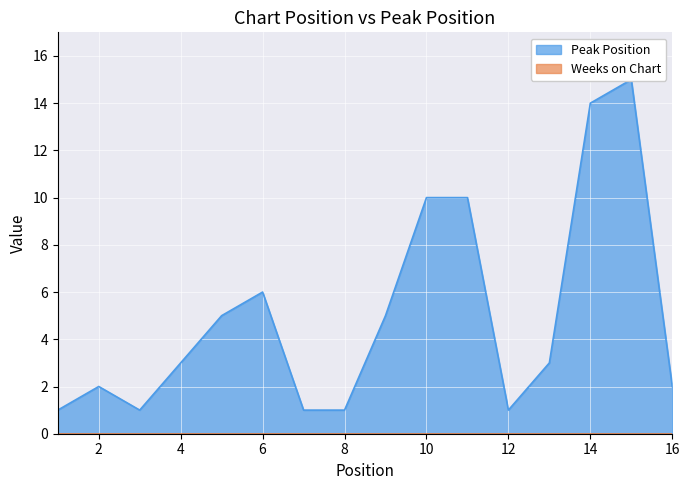

List the labels in order of value, largest first.

15, 14, 10, 11, 6, 5, 9, 4, 13, 2, 16, 1, 3, 7, 8, 12